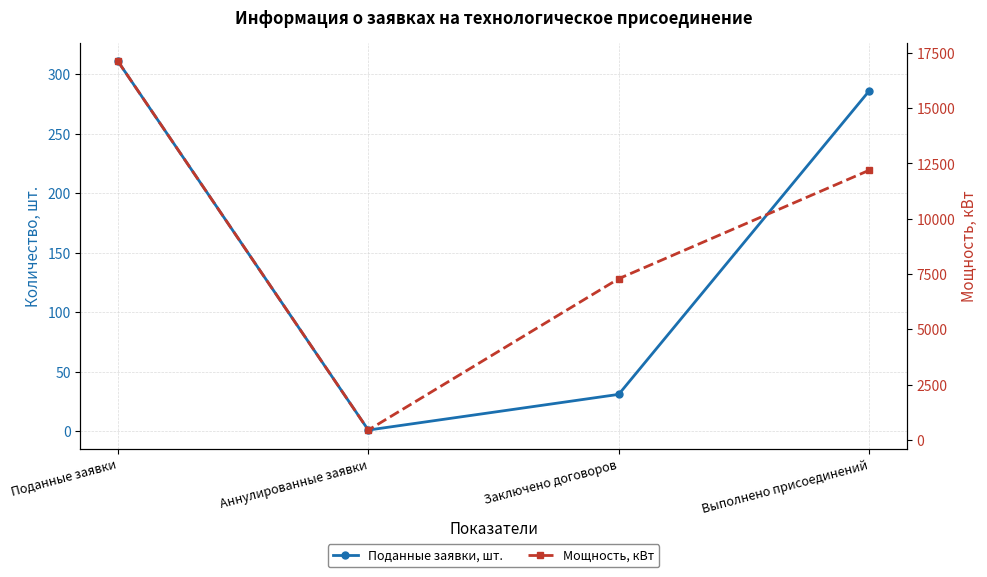

At which category is the sum across all series the highest?

Поданные заявки